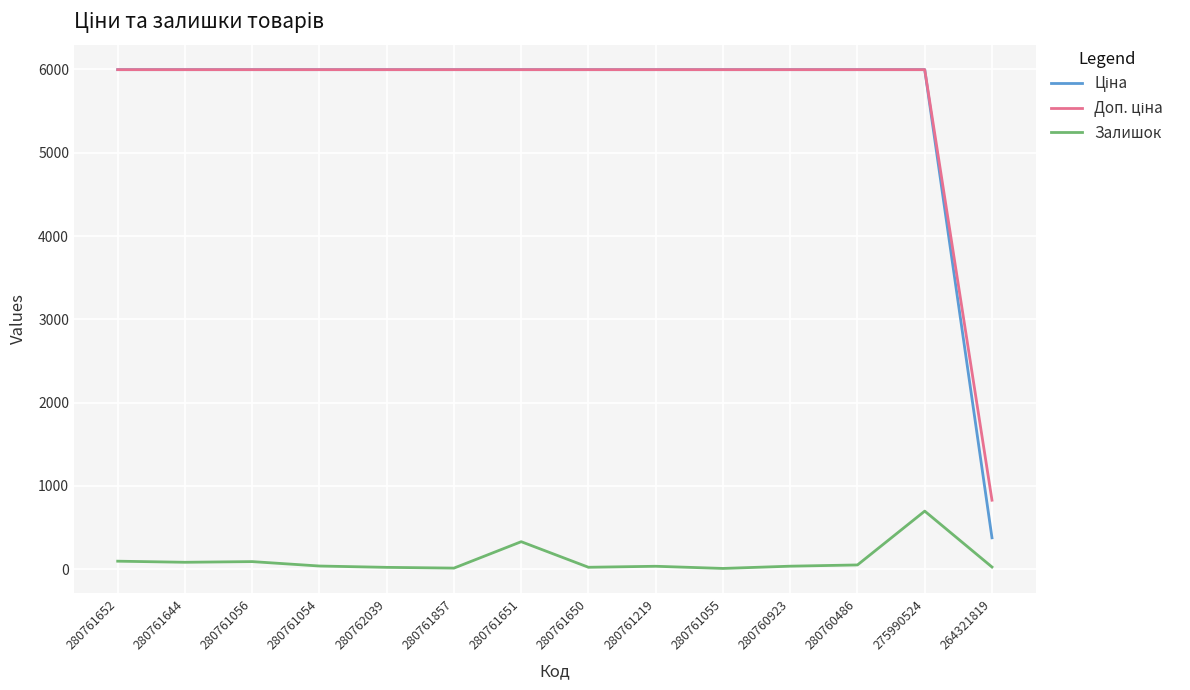

What is the maximum value shown in the chart?

5996.8